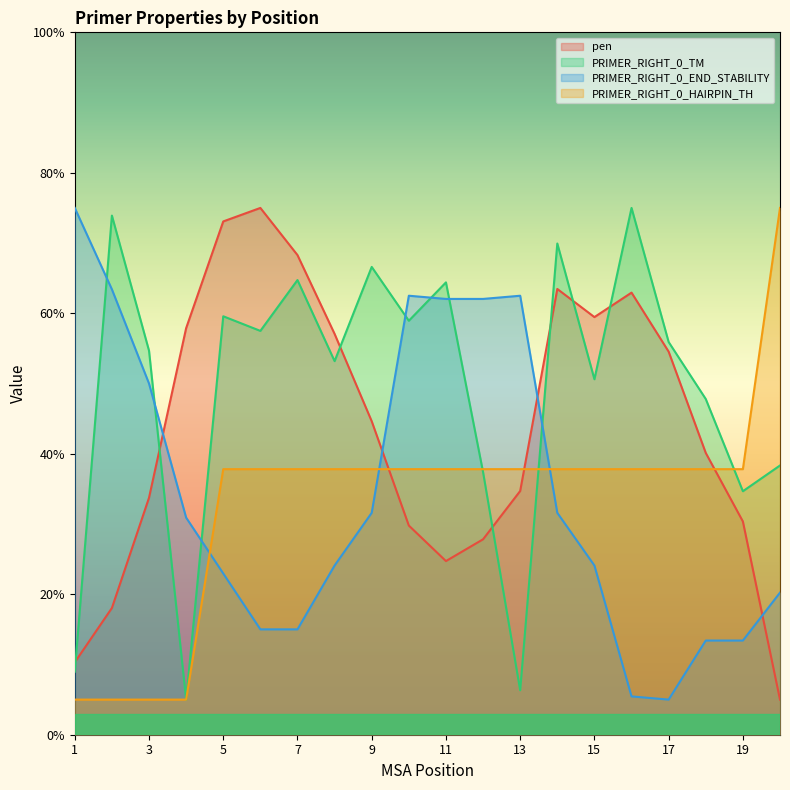

At which category is the sum across all series the highest?

14